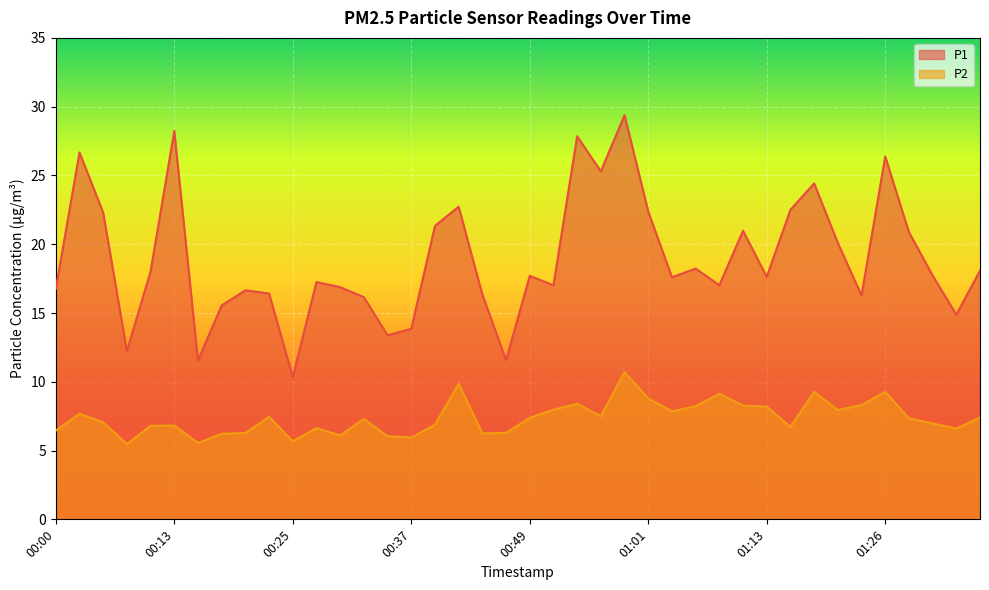

At which label does P2 reach its peak?

00:59